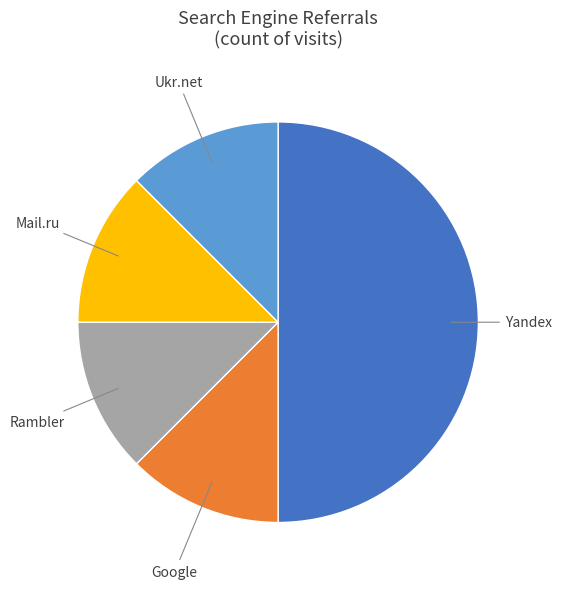

Between Yandex and Ukr.net, which is larger?

Yandex